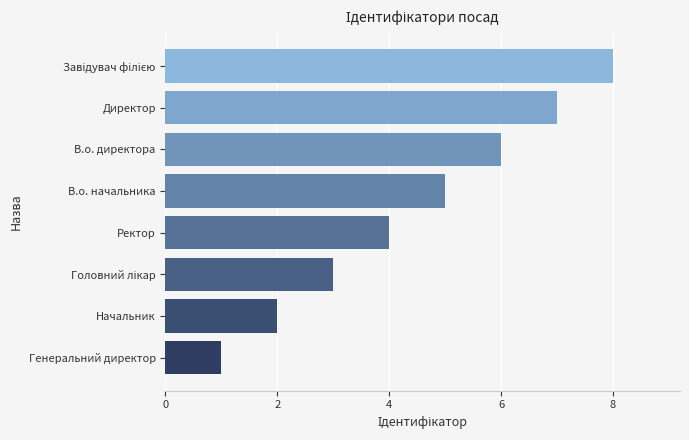

Count the number of categories in the chart.

8